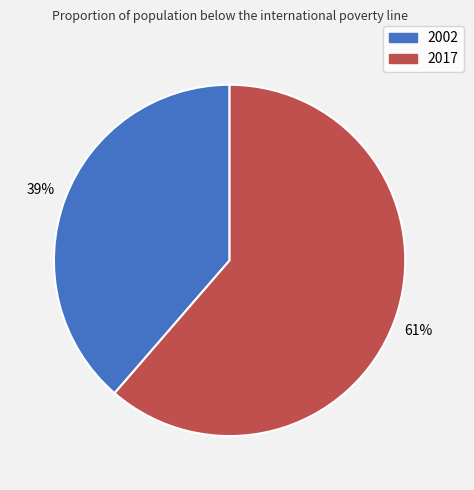

The 2002 slice represents 39% of the pie. True or false?

True